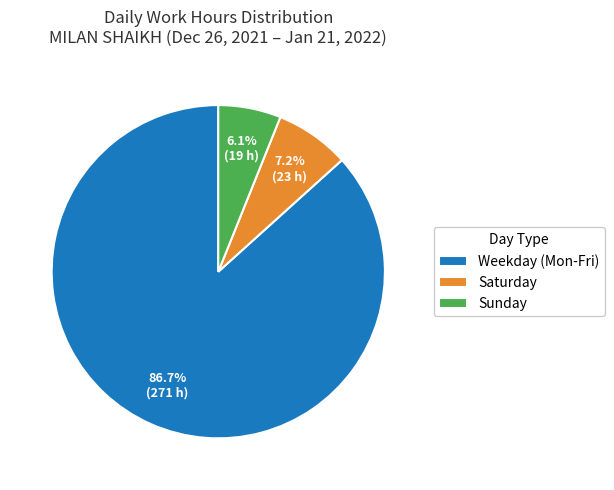

Rank the categories by value from highest to lowest.

Weekday (Mon-Fri), Saturday, Sunday